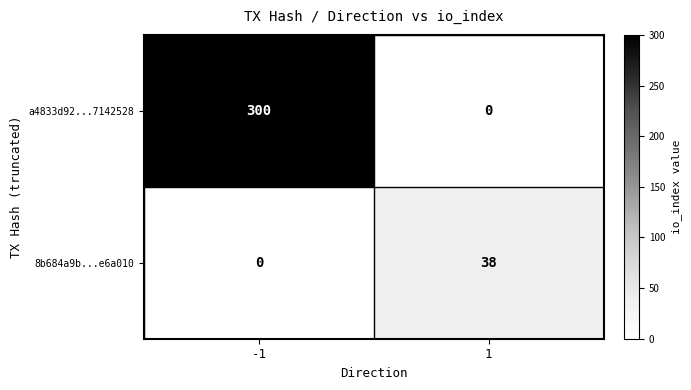

Which series changed the most between -1 and 1?

a4833d92...7142528